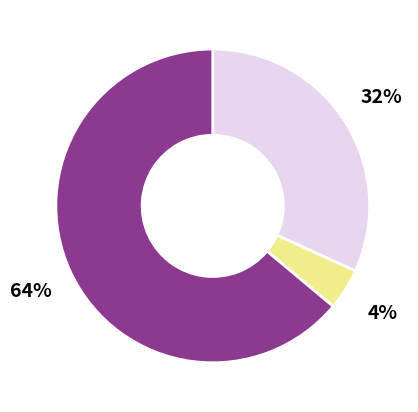

Is there any slice that represents more than half of the pie?

Yes